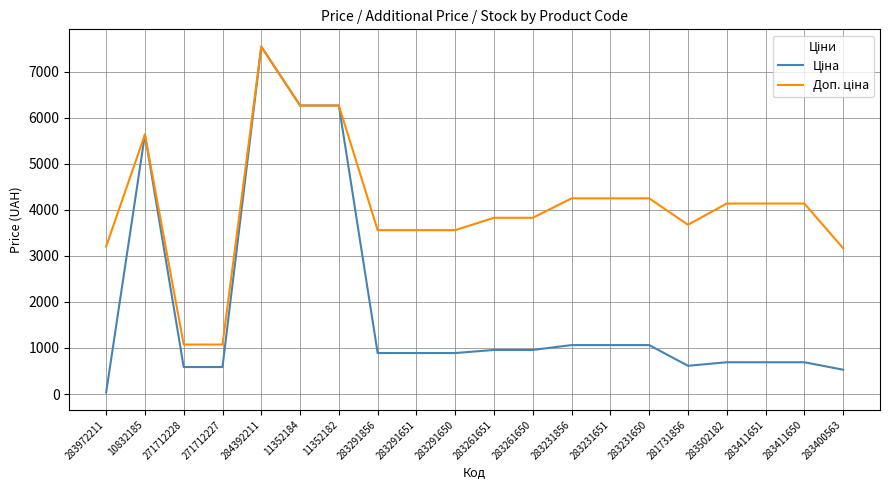

What is the difference between the highest and lowest values at 283400563?

2638.6